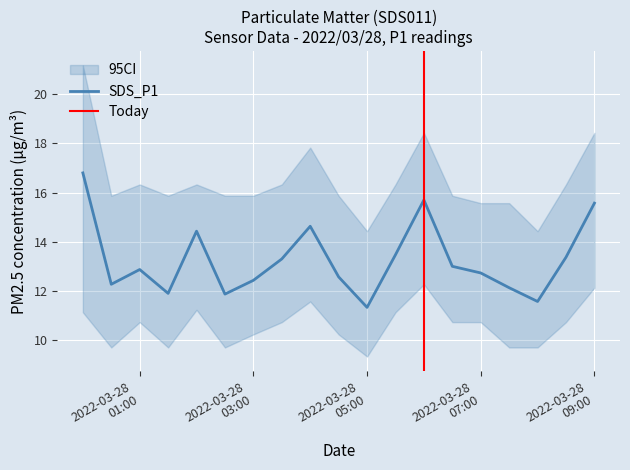

At which category does the chart reach its peak across all series?

2022-03-28 00:00